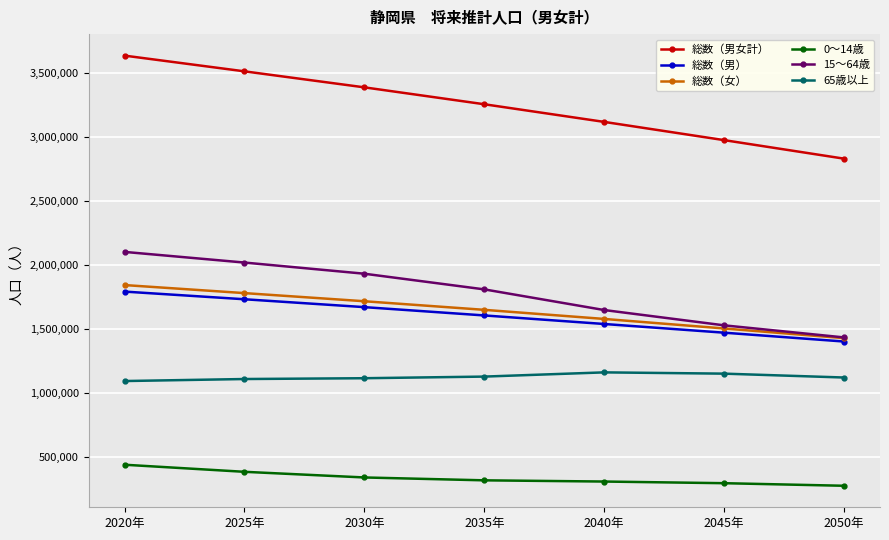

What is the spread (max minus min) of values at 2030年?

3045411